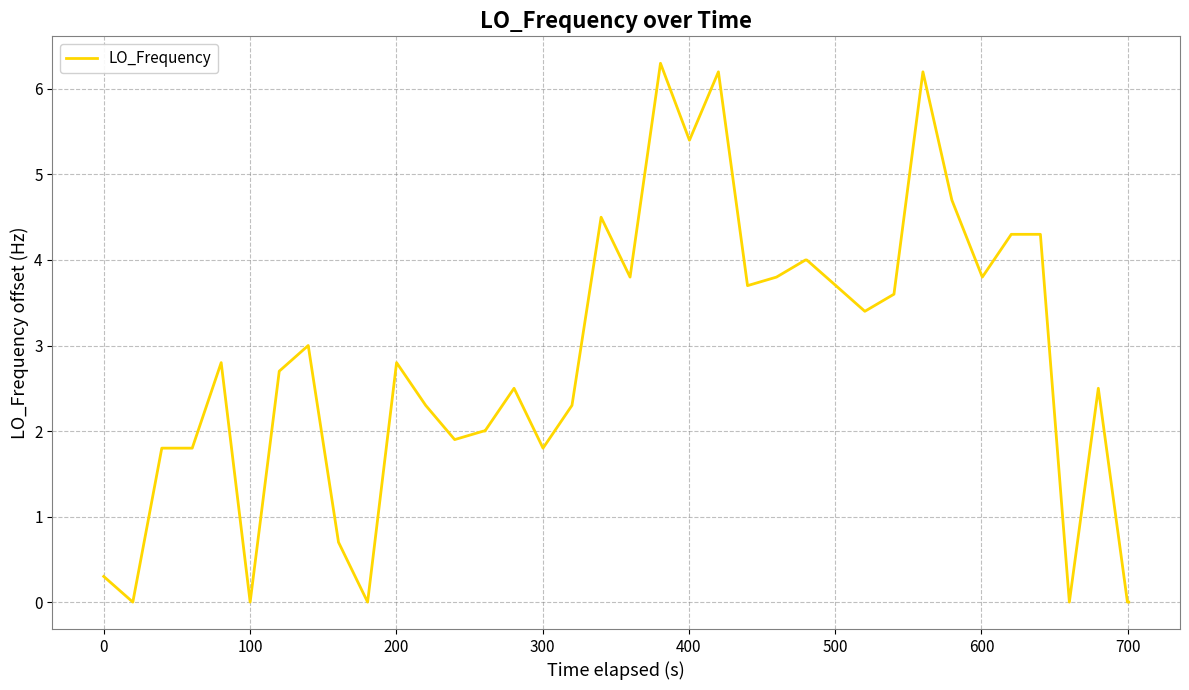

What is the difference between the maximum and minimum values?

6.3